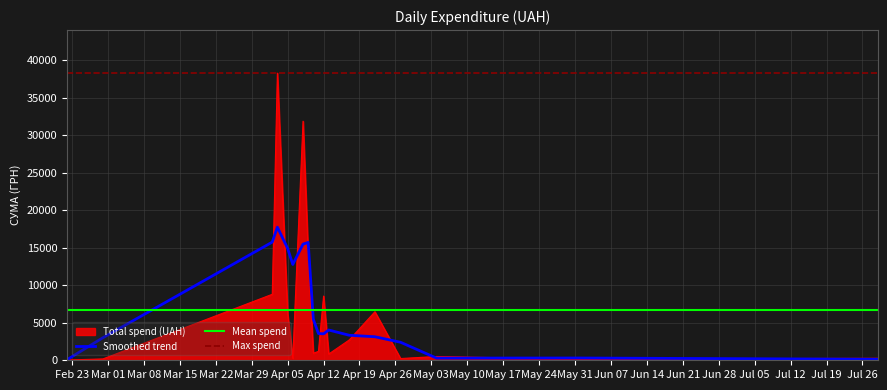

True or false: the data shows 561.0 at 18.

True